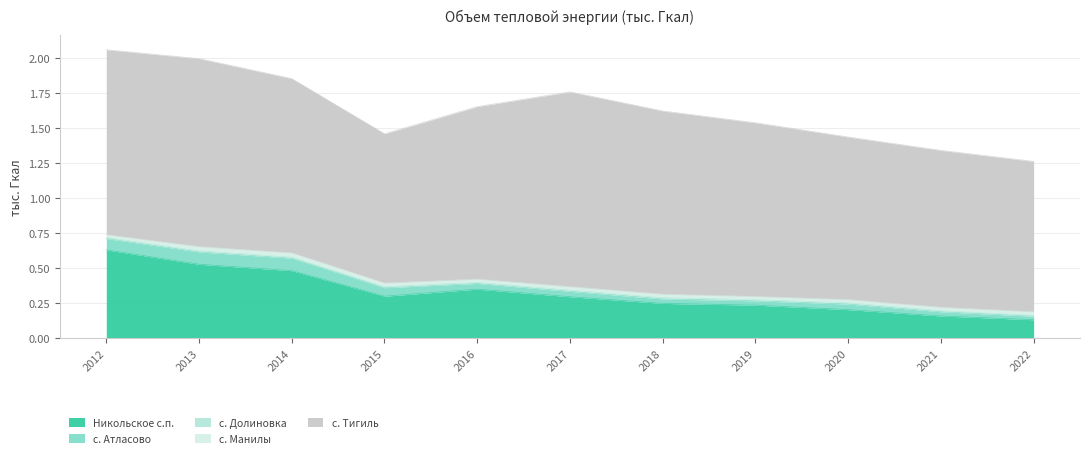

Between 2012 and 2014, which is larger?

2012